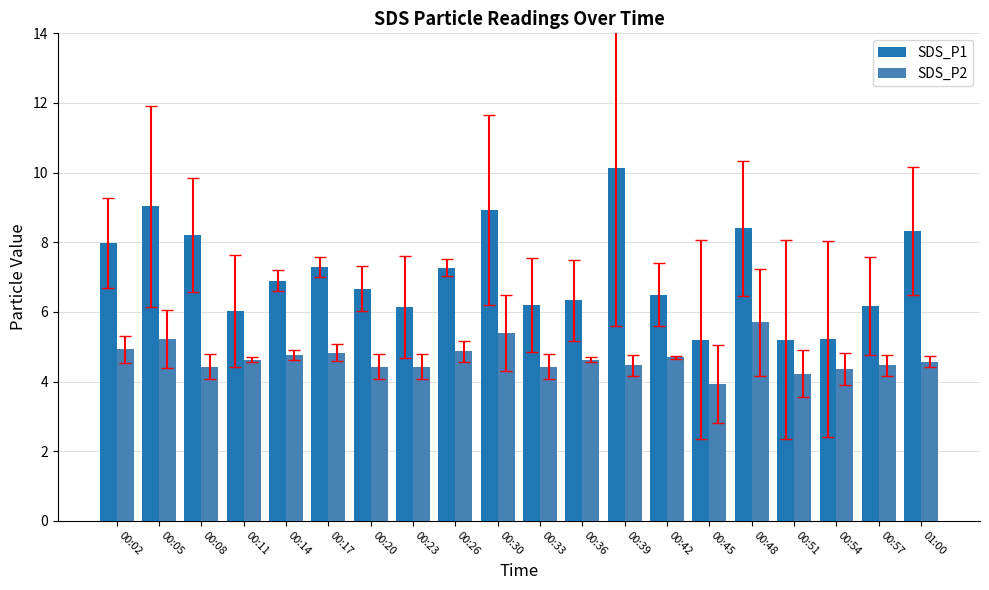

What is the spread (max minus min) of values at 00:08?

3.8